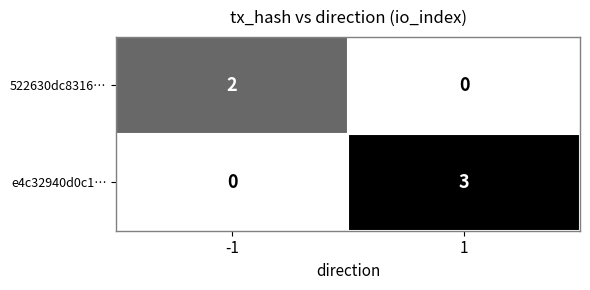

Reading left to right, what are all the values shown in this chart?

522630dc8316…: 2	0
e4c32940d0c1…: 0	3